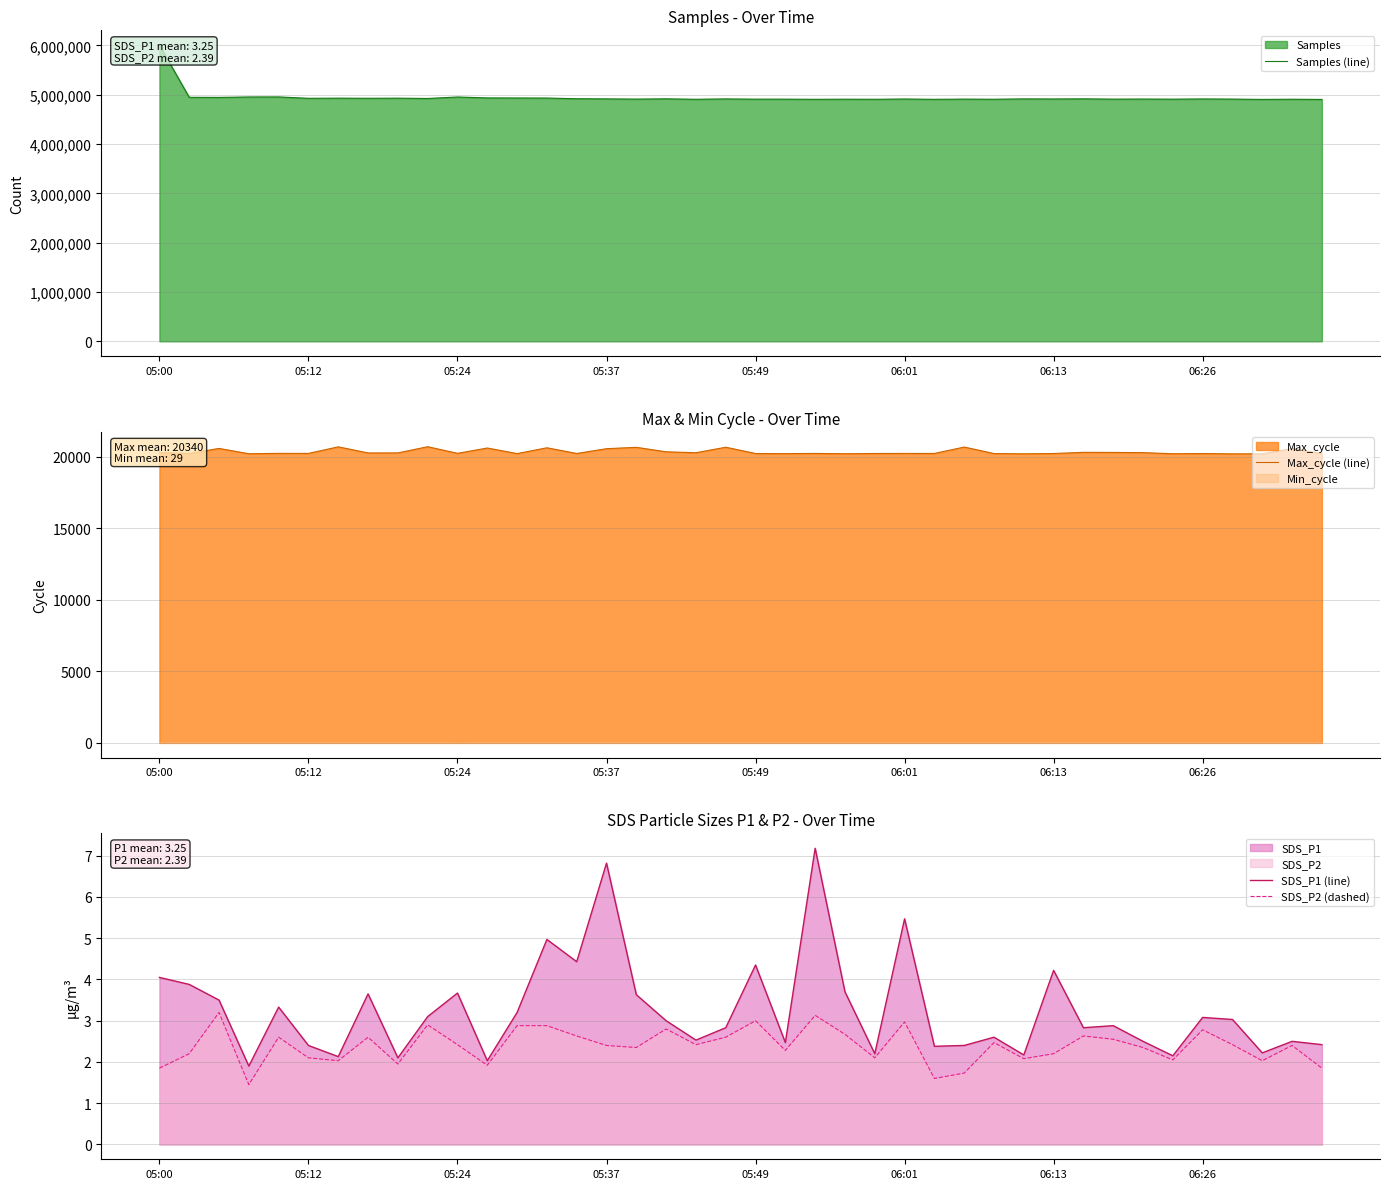

In Samples (line), how many points are higher than both neighbors (excluding endpoints)?

15